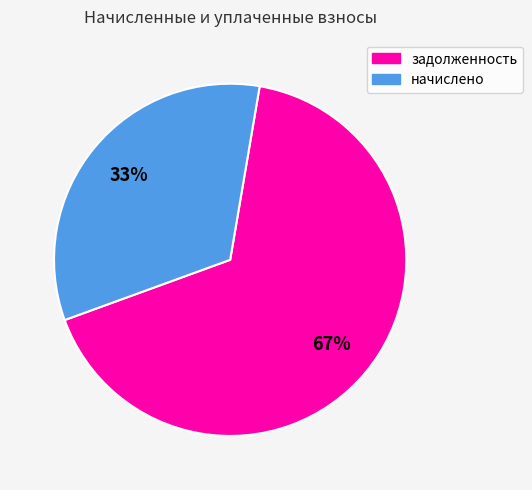

To the nearest percent, what is the average slice percentage?

50%